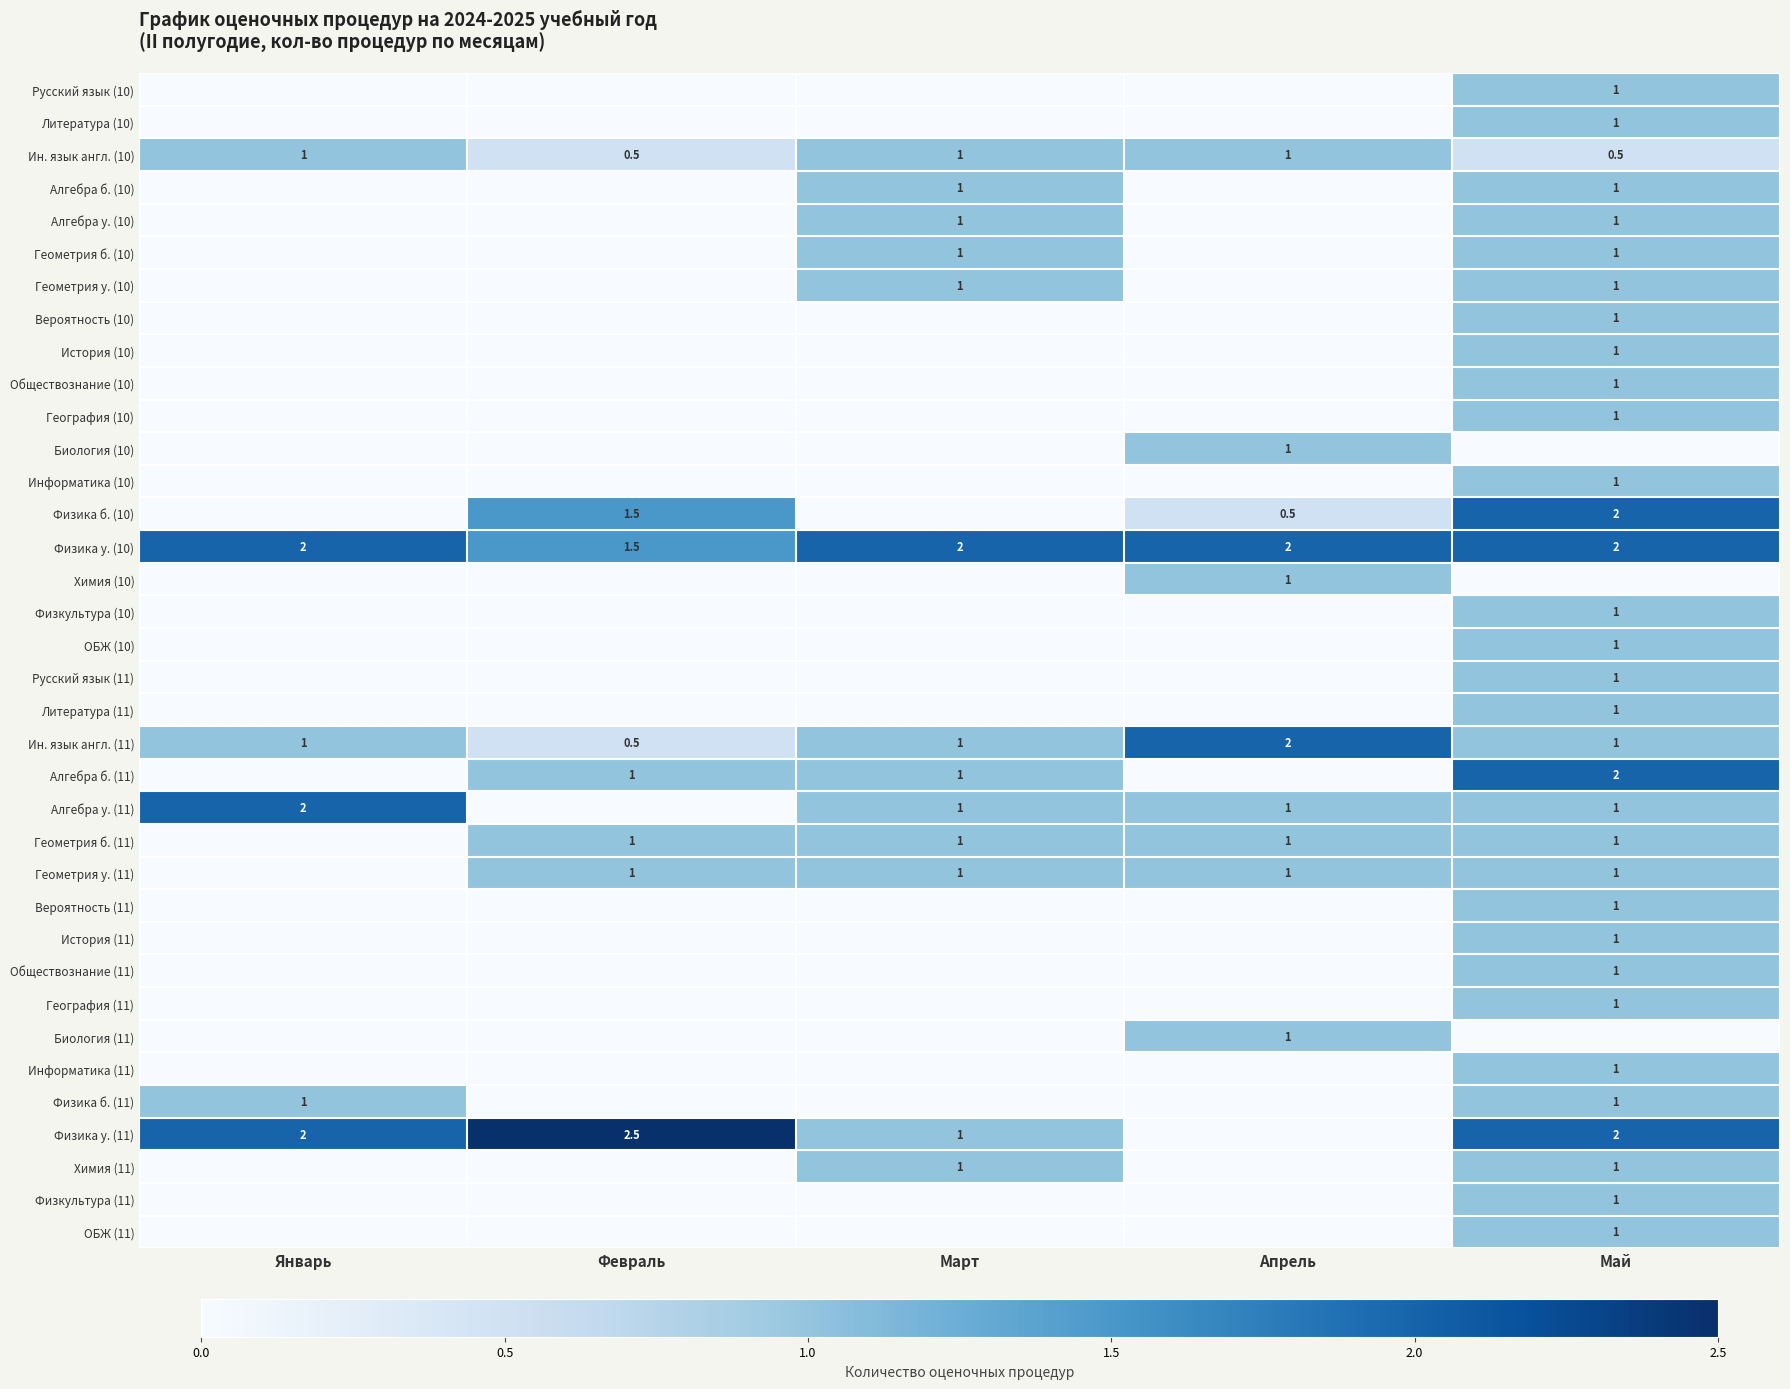

What is the difference between the Ин. язык англ. (10) values at Февраль and Январь?

0.5